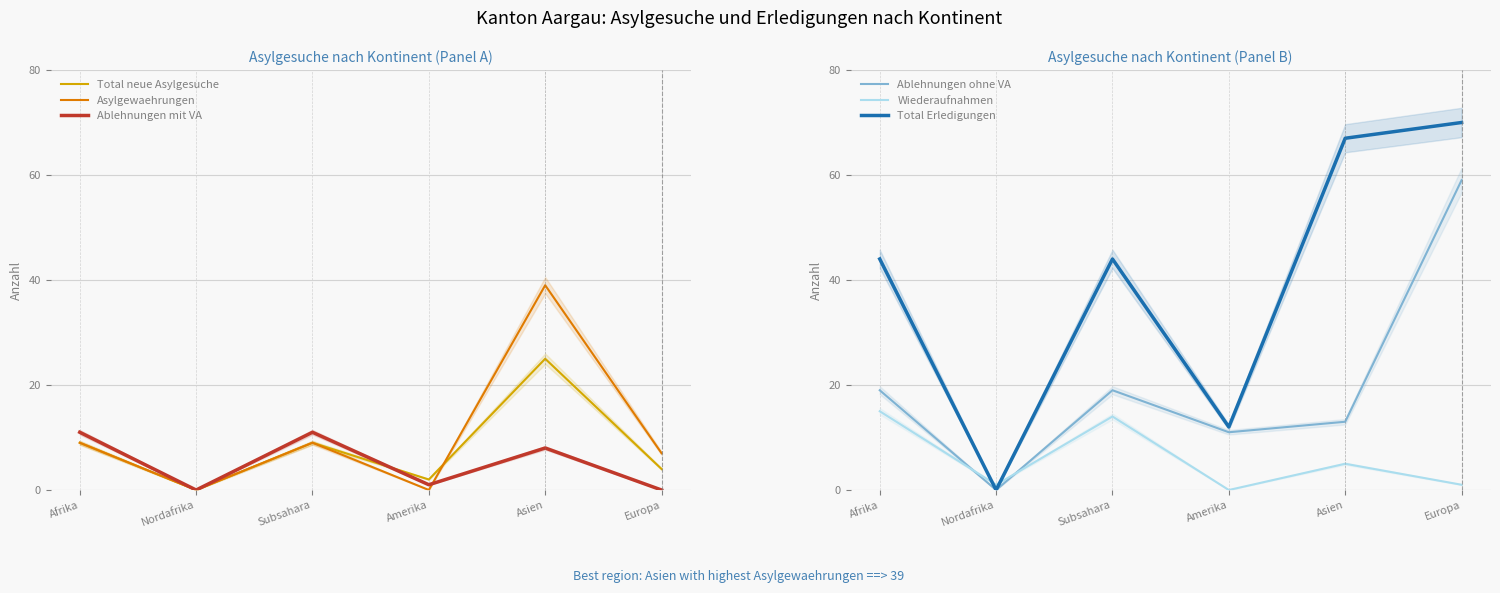

At which category is the sum across all series the highest?

Asien